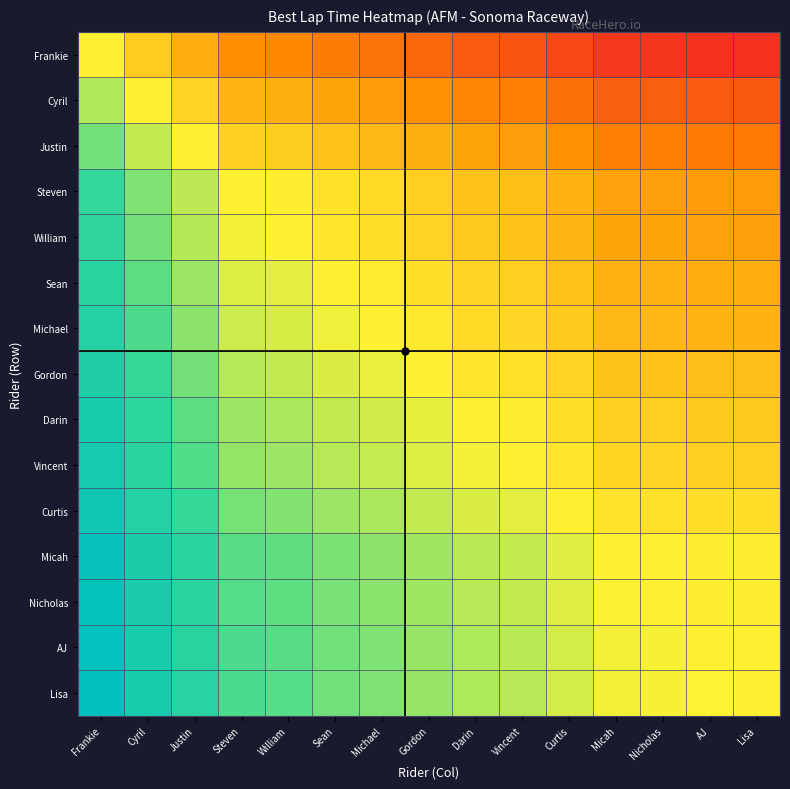

How many categories are shown in the chart?

15